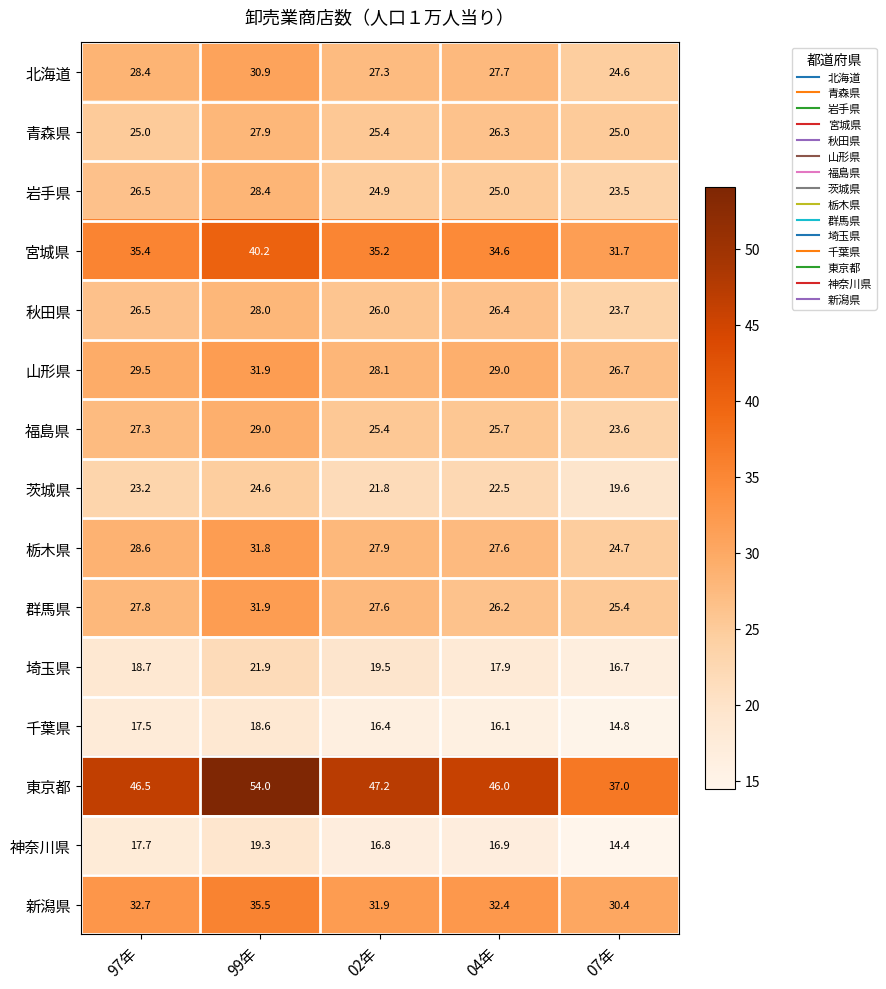

Which category has the lowest value across all series?

07年